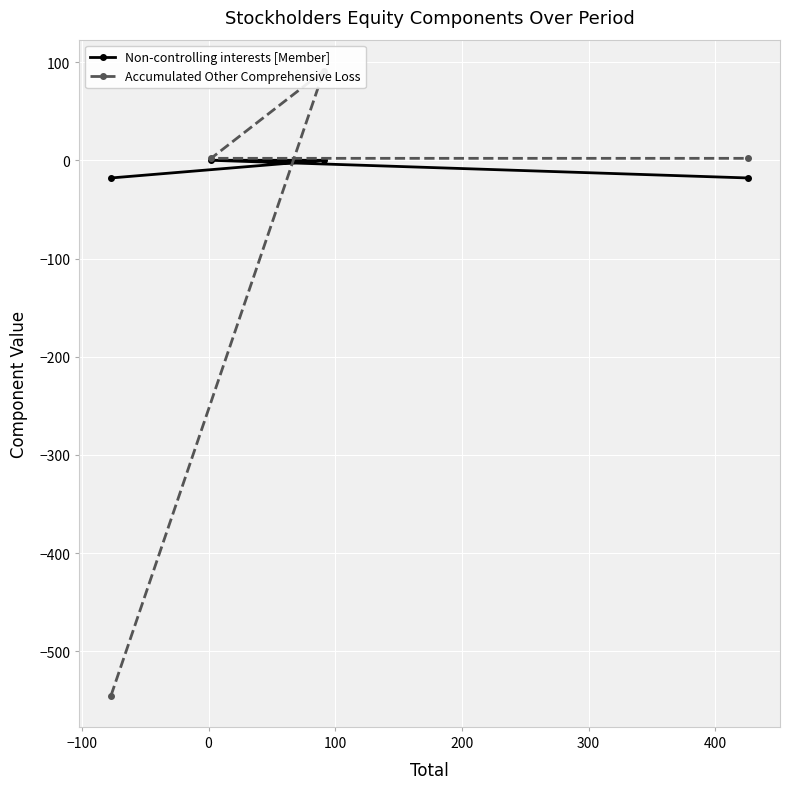

At how many categories does at least one series exceed -432?

4